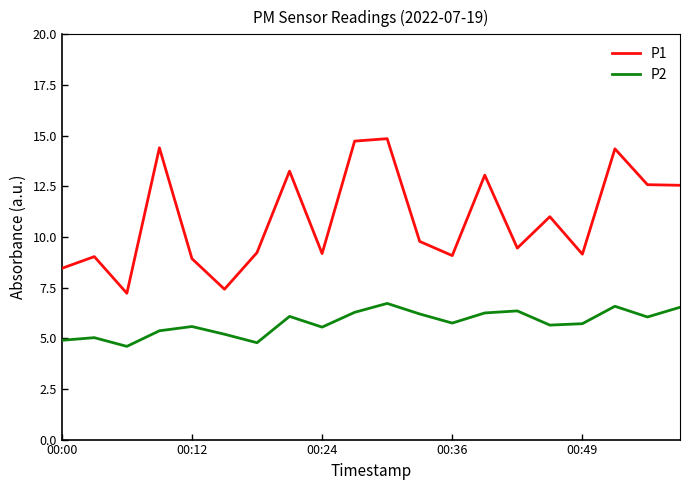

What is the minimum value for P2?

4.6